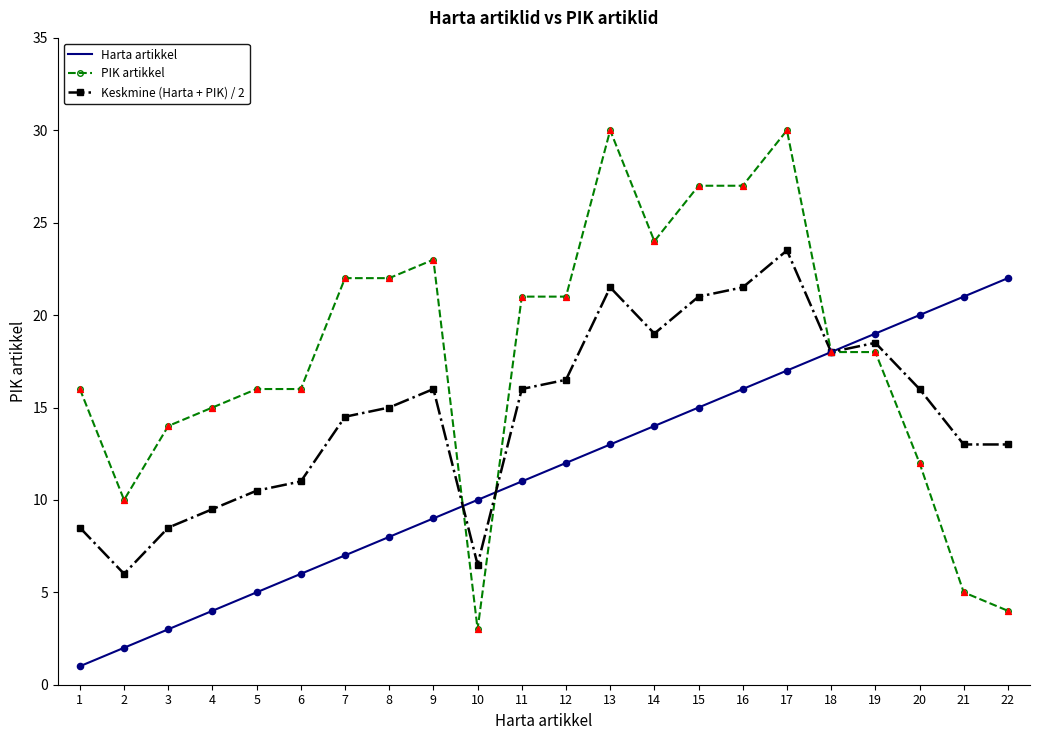

Between 13 and 20, which series saw the biggest shift?

PIK artikkel